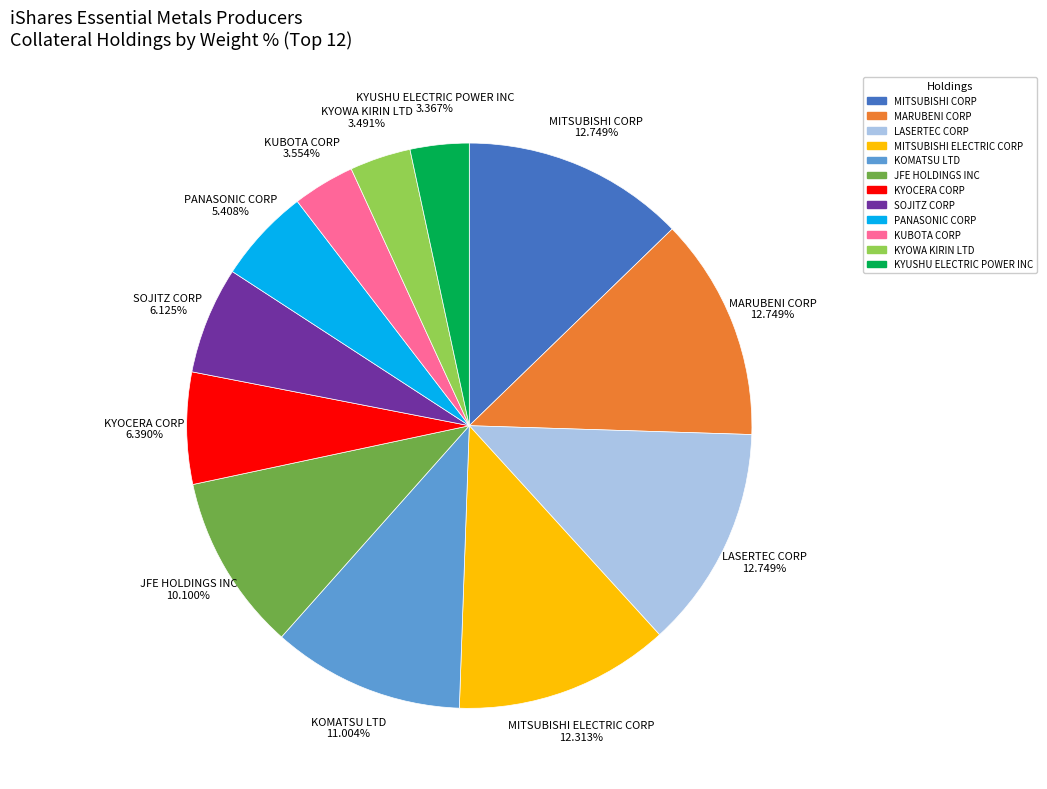

What is the ratio of the value at MITSUBISHI CORP to the value at KYOWA KIRIN LTD?

3.7